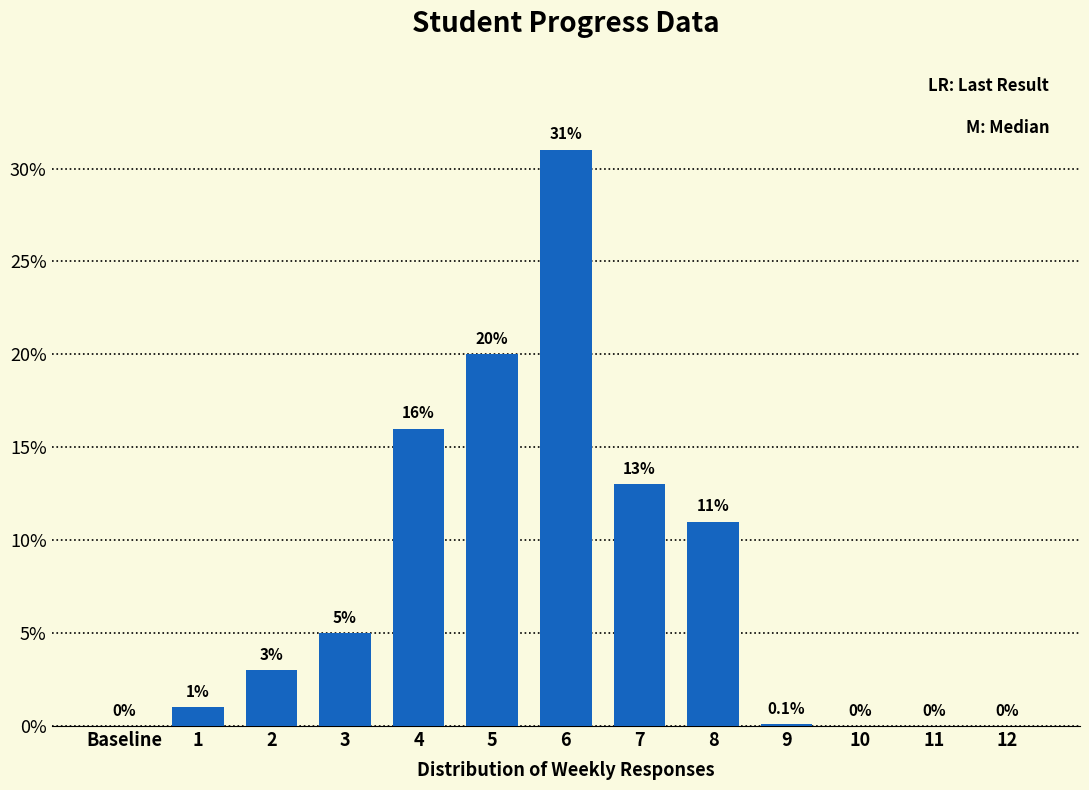

Reading left to right, extract all data points from this chart.

Baseline=0.0	1=1.0	2=3.0	3=5.0	4=16.0	5=20.0	6=31.0	7=13.0	8=11.0	9=0.1	10=0.0	11=0.0	12=0.0